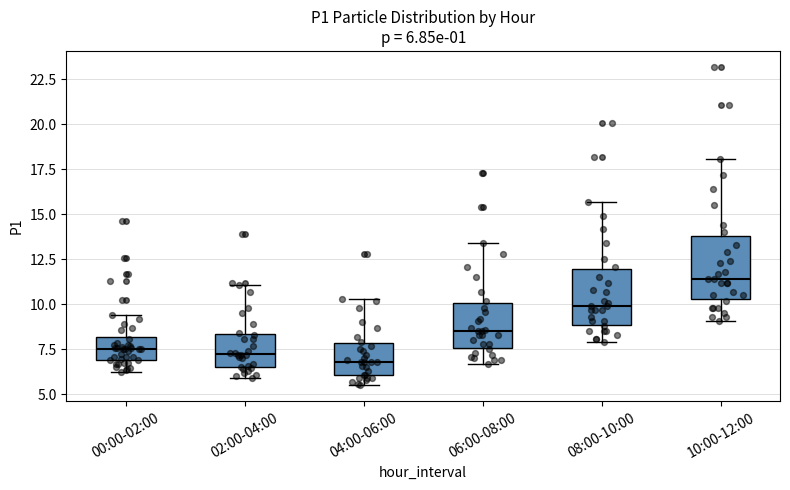

Which box's median line is the highest?

10:00-12:00